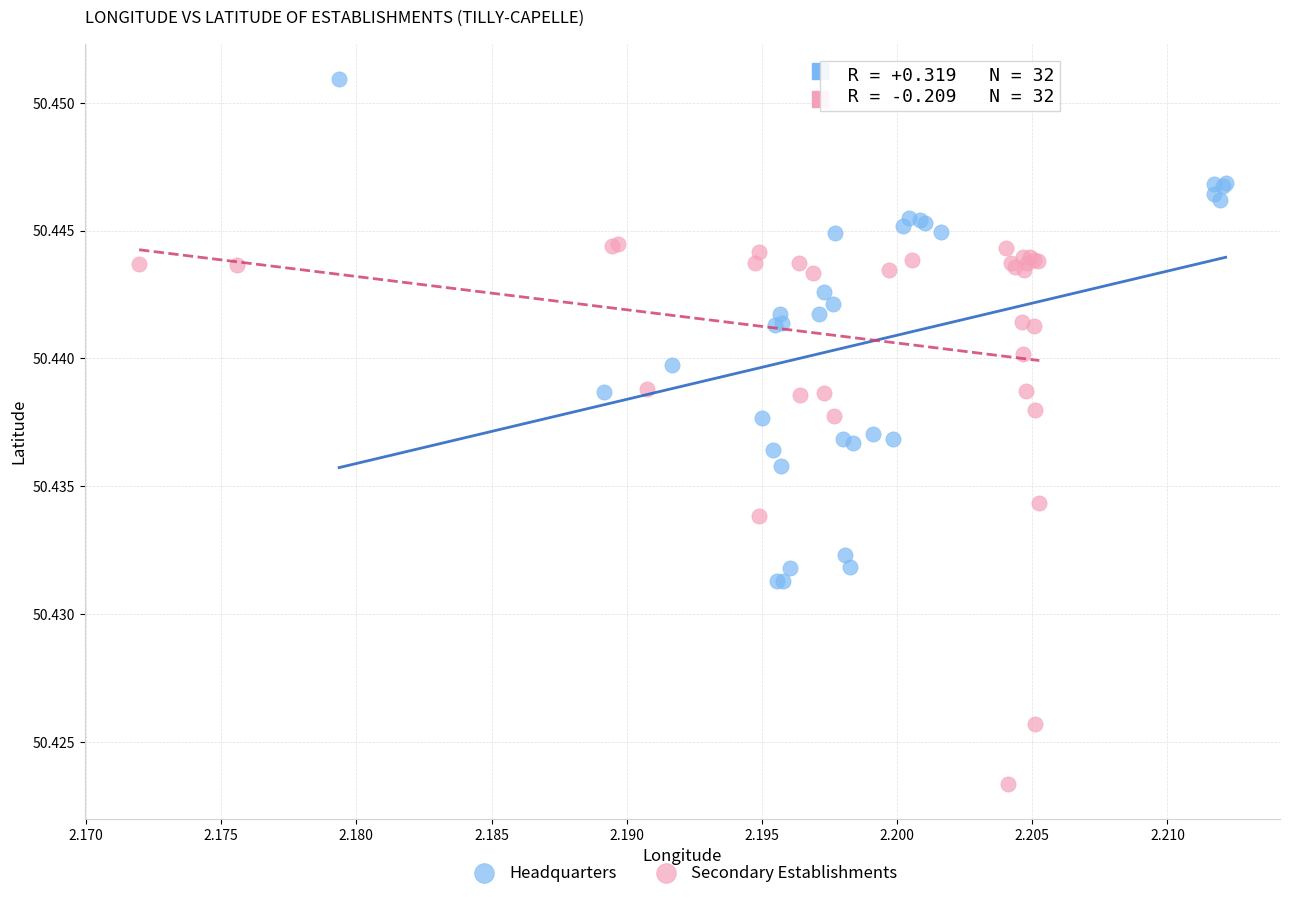

Which series has the widest spread of Y values?

Secondary Establishments